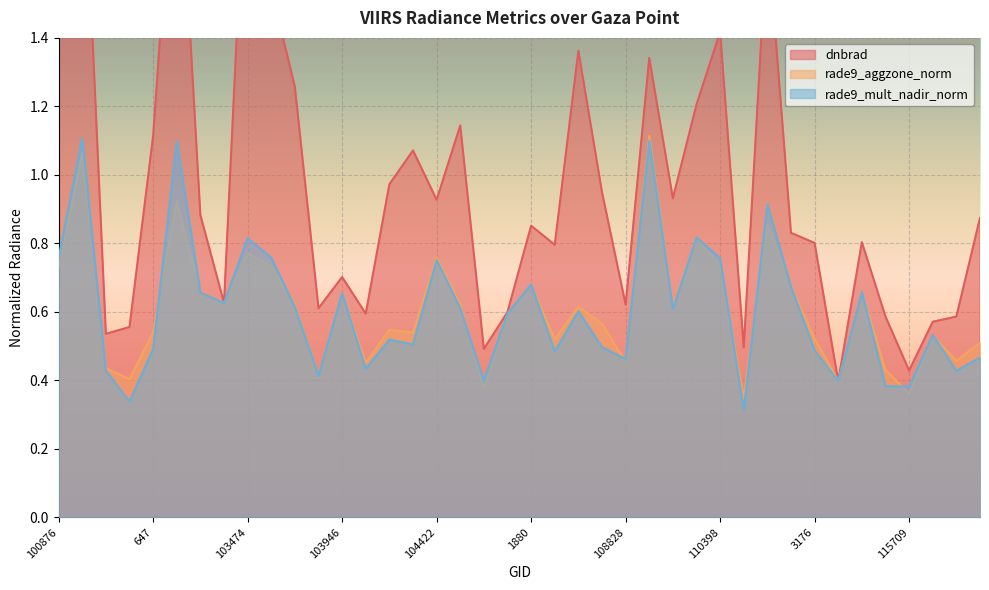

At which category does rade9_mult_nadir_norm reach its first local valley?

102861